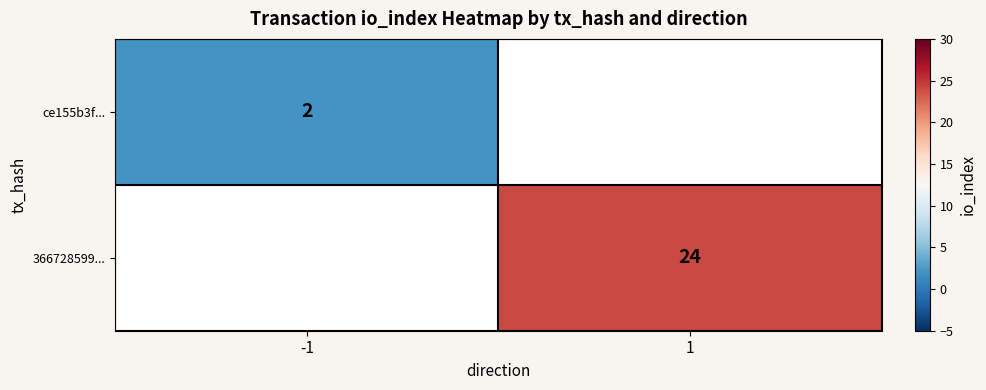

Is it true that 366728599... equals 24 at 1?

True